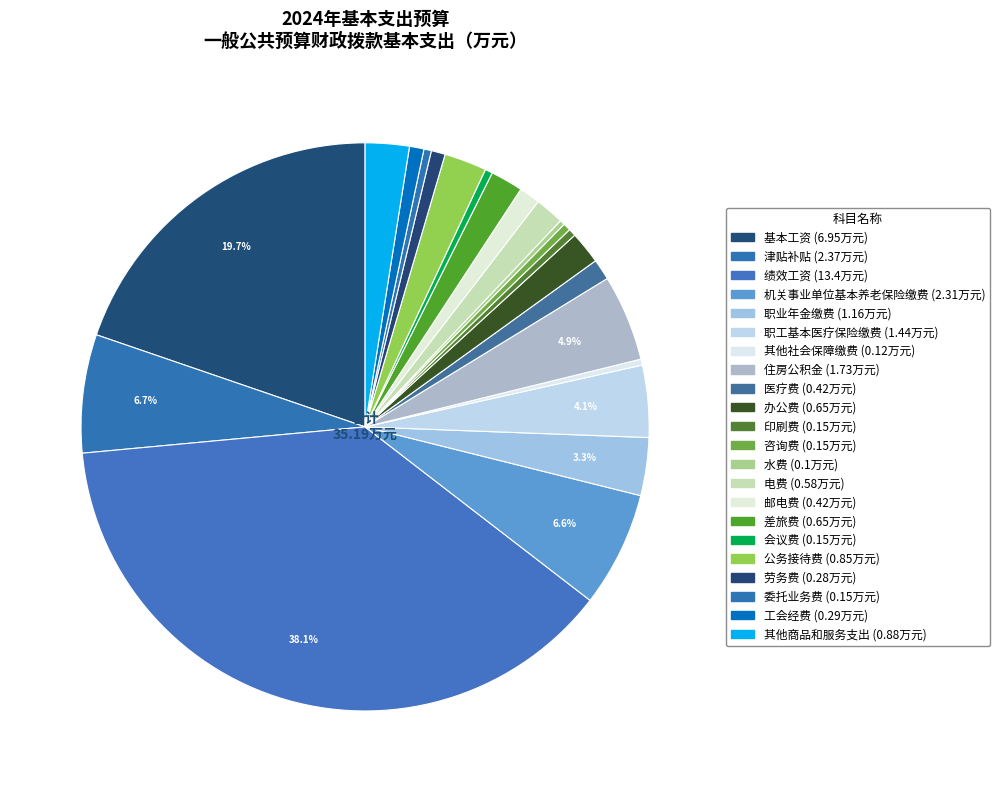

What is the ratio of the value at 职工基本医疗保险缴费 to the value at 机关事业单位基本养老保险缴费?

0.6